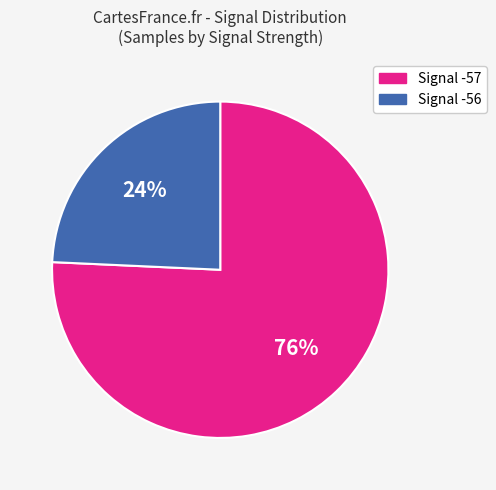

To the nearest percent, what is the average slice percentage?

50%